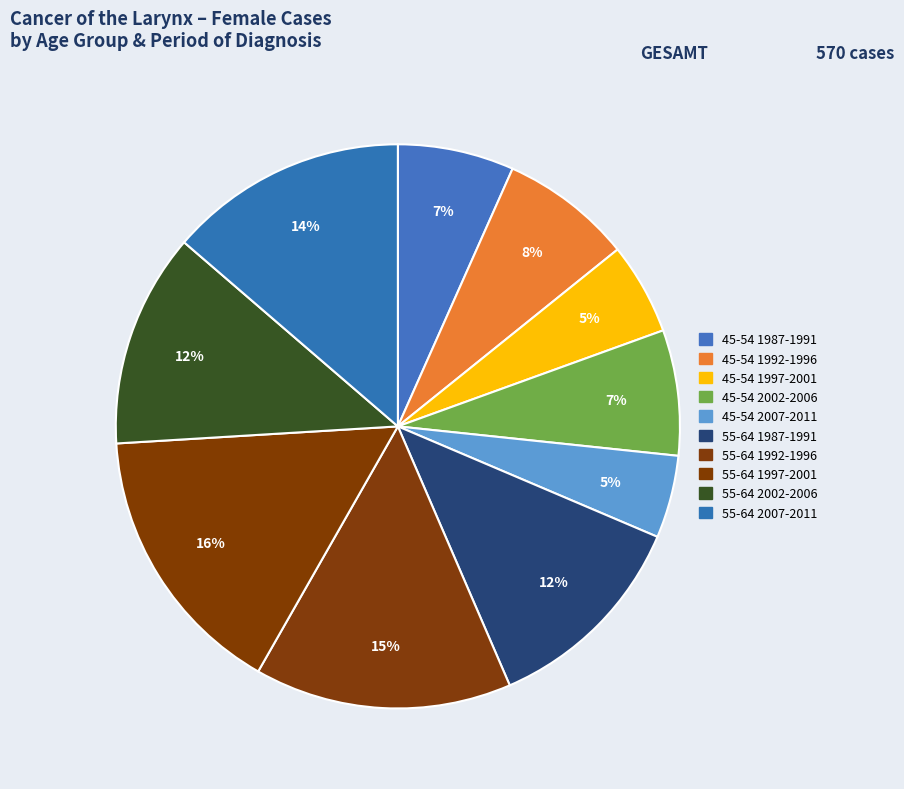

Which category has the biggest portion of the pie?

55-64 1997-2001